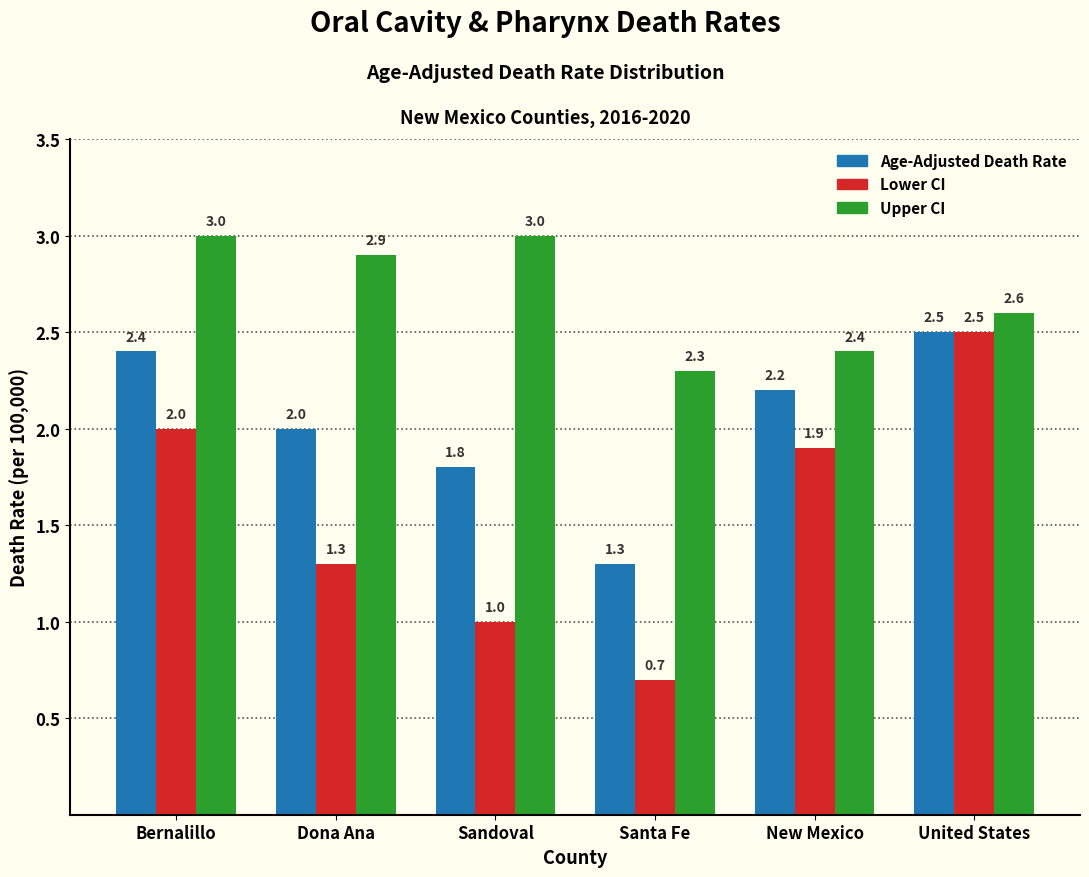

Reading right to left, what are all the values shown in this chart?

Age-Adjusted Death Rate: 2.5	2.2	1.3	1.8	2.0	2.4
Lower CI: 2.5	1.9	0.7	1.0	1.3	2.0
Upper CI: 2.6	2.4	2.3	3.0	2.9	3.0